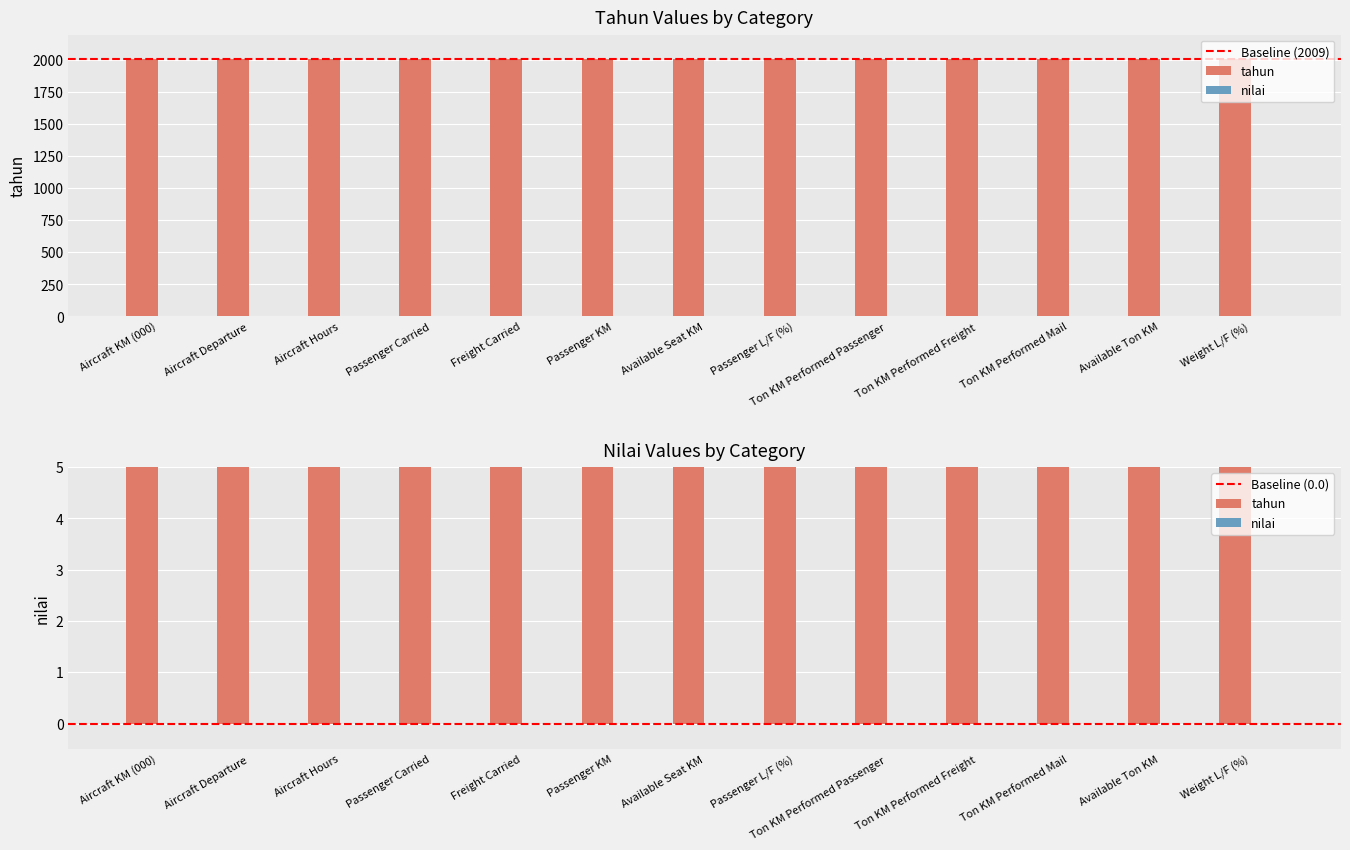

What is the total value across all series at Passenger KM?

2009